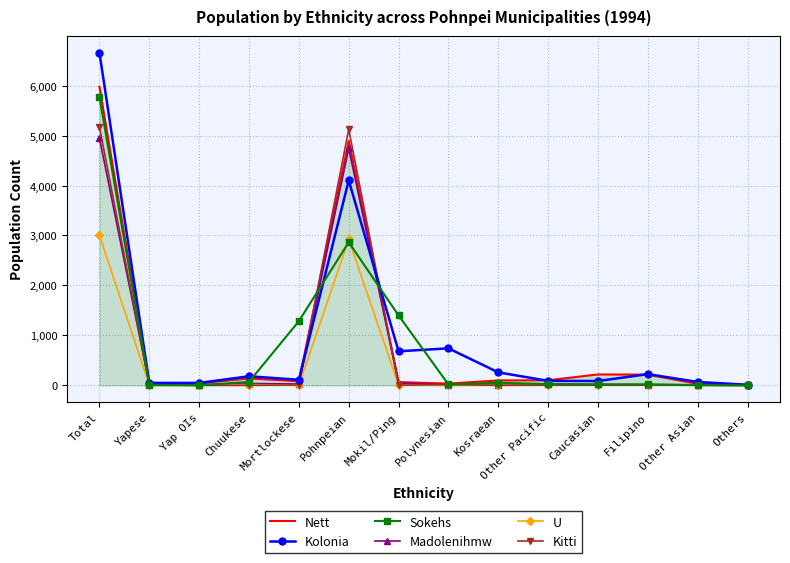

Which series has the widest spread of values?

Kolonia